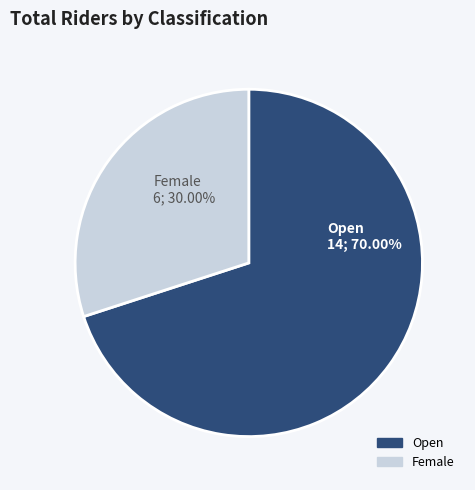

How much of the chart is everything except Open?

30.0%